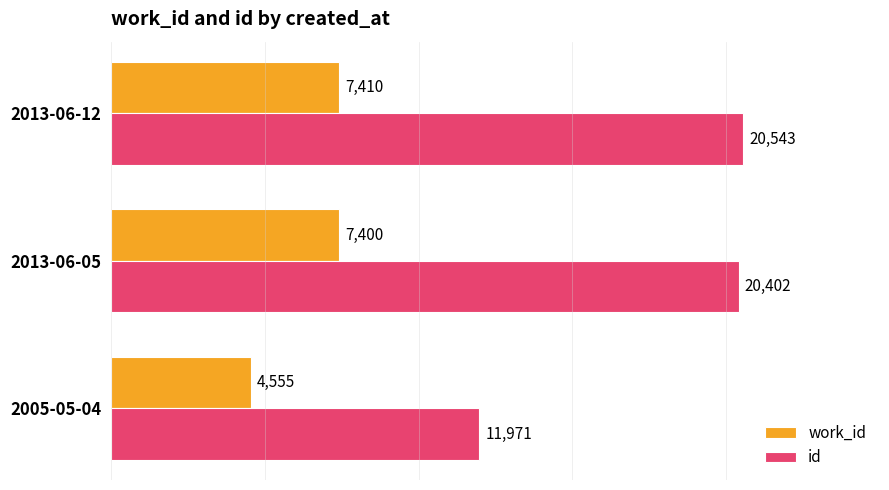

How many data points in work_id are less than 7400?

1